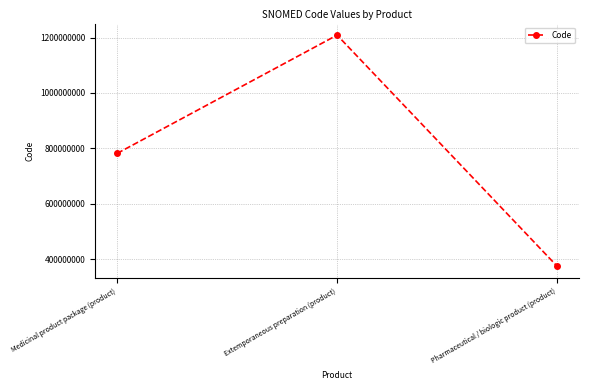

What is the sum of all values?

2364232013